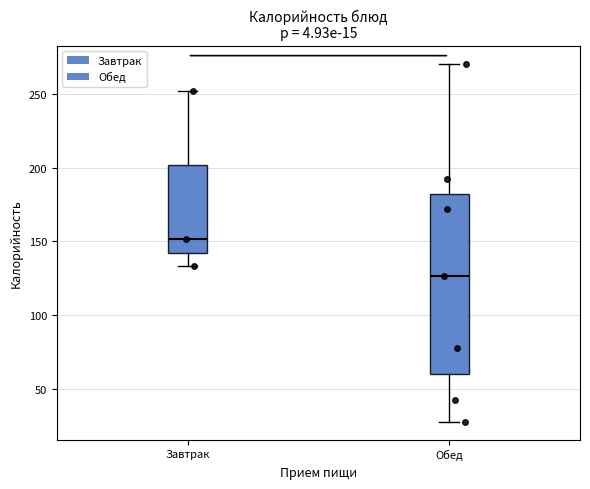

Which box's median line is the highest?

Завтрак